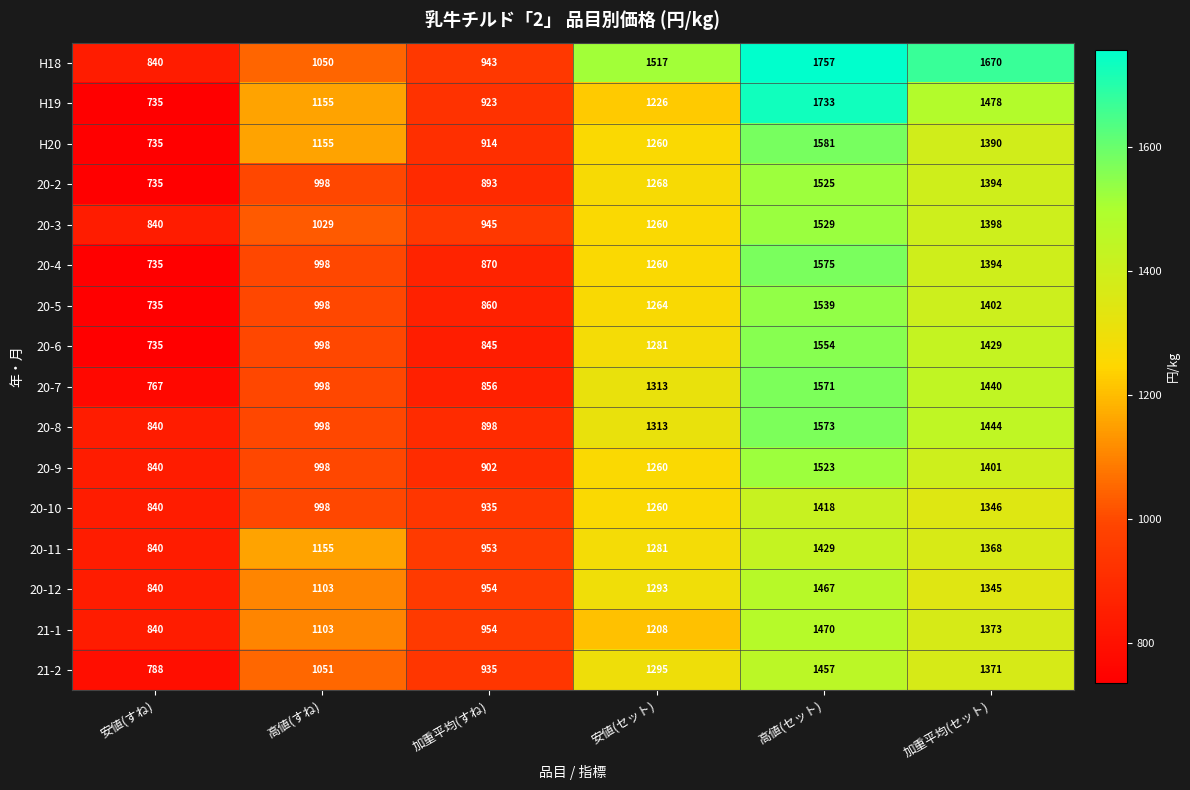

At which label is H20 closest to 1158?

高値(すね)